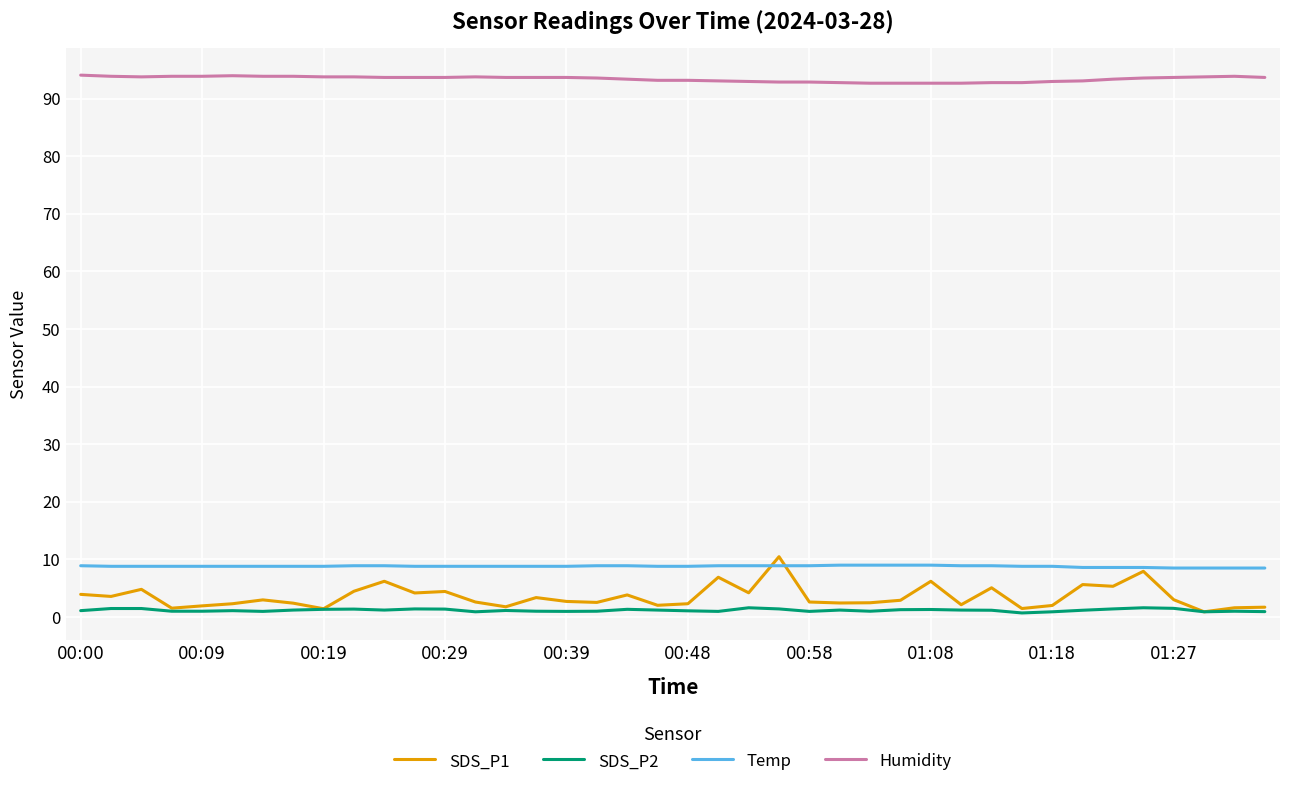

Which series has the largest total across all categories?

Humidity